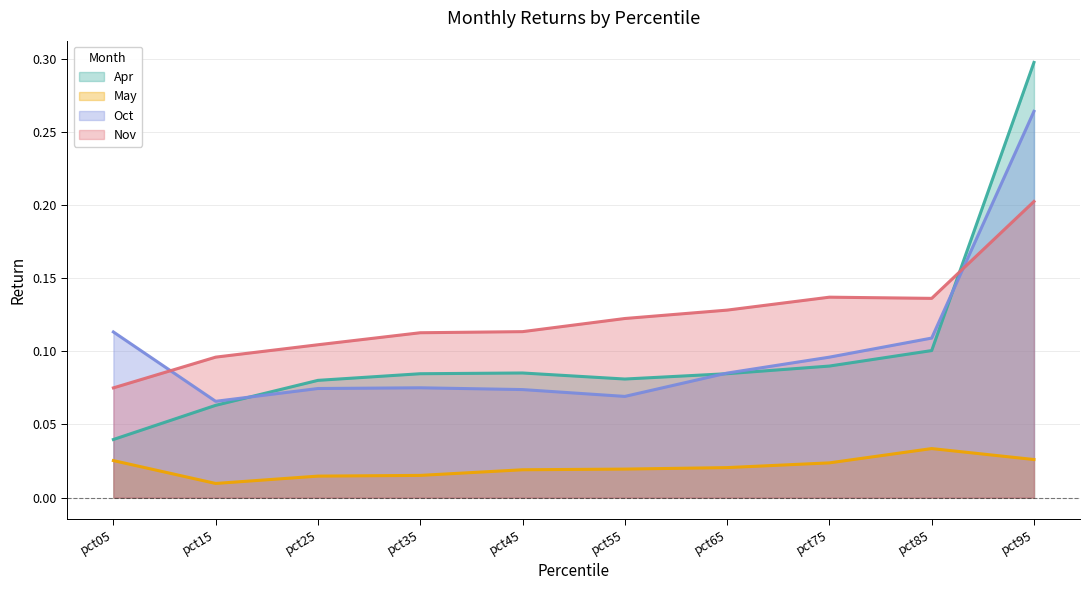

At which label does Nov reach its peak?

pct95